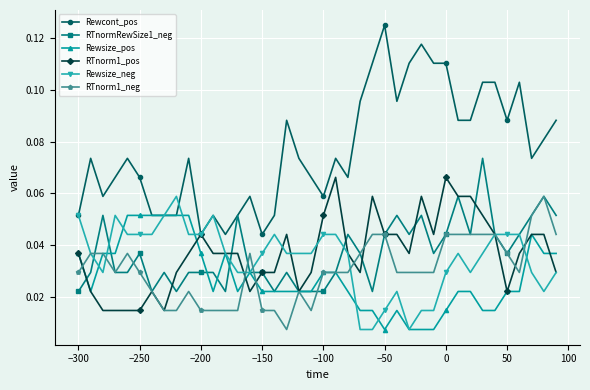

True or false: Rewcont_pos and RTnorm1_neg cross at least once.

False